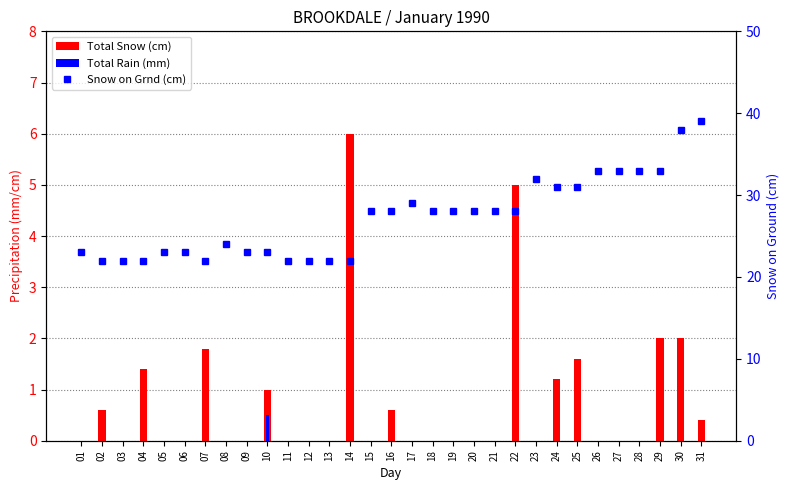

List the labels in order of Snow on Grnd (cm) value, largest first.

31, 30, 26, 27, 28, 29, 23, 24, 25, 17, 15, 16, 18, 19, 20, 21, 22, 08, 01, 05, 06, 09, 10, 02, 03, 04, 07, 11, 12, 13, 14